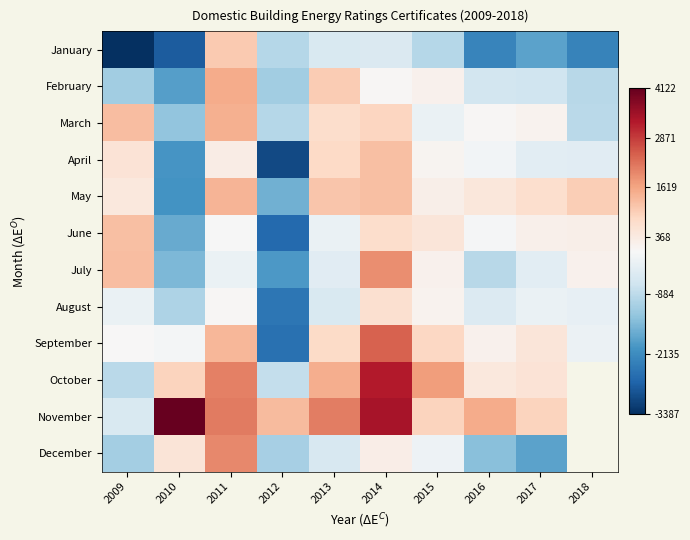

List the labels in order of February value, largest first.

2011, 2013, 2015, 2014, 2016, 2017, 2018, 2009, 2012, 2010